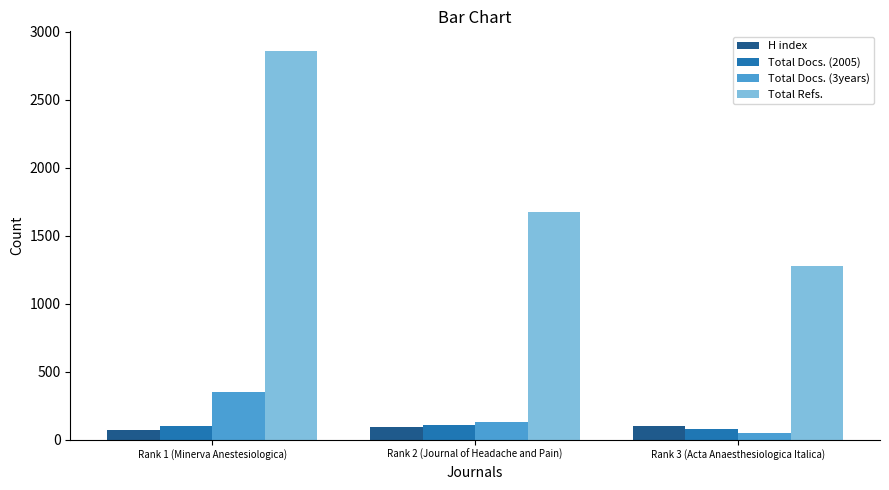

Which series has the largest total across all categories?

Total Refs.